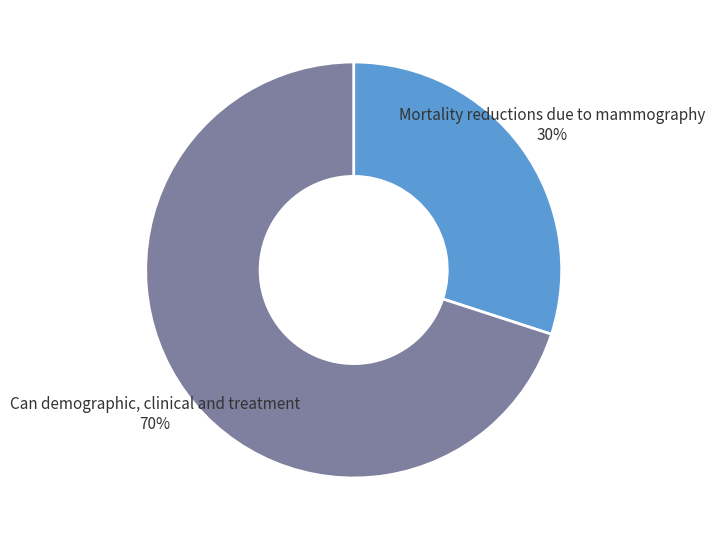

Does any single category account for the majority?

Yes